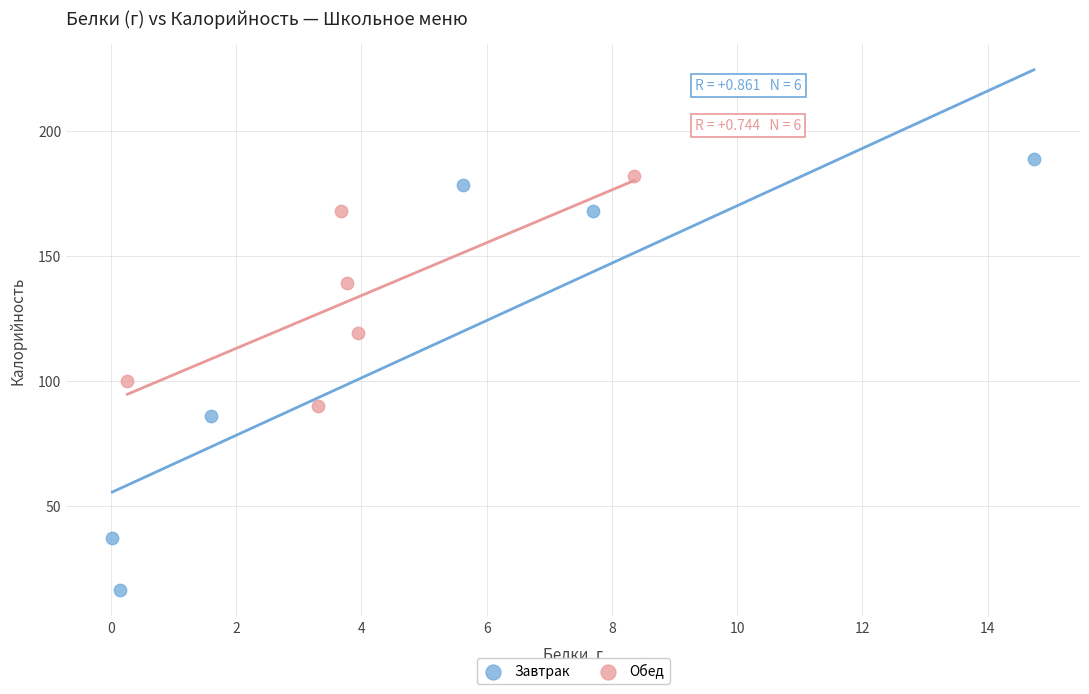

What are all the series names shown in the legend?

Завтрак, Обед